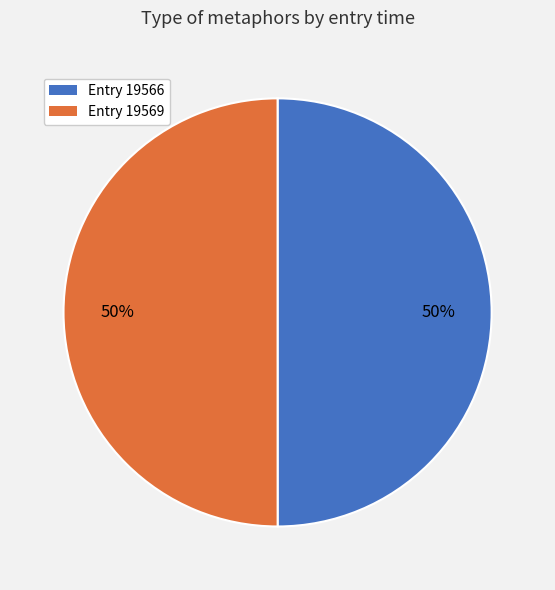

Approximately how many times larger is the value at Entry 19566 compared to Entry 19569?

1.0